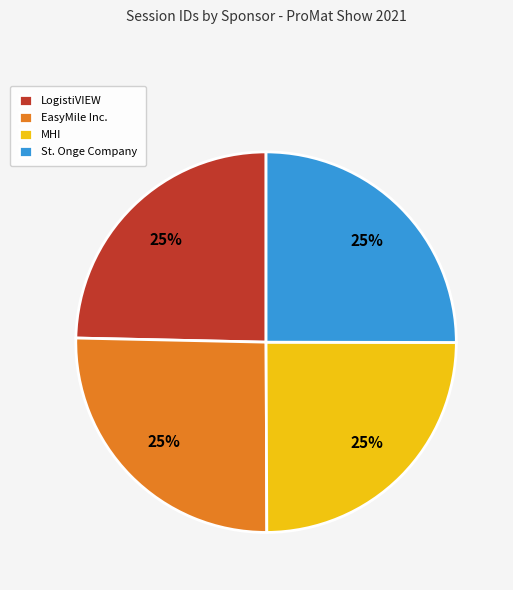

To the nearest percent, what percentage of the pie is EasyMile Inc.?

25%